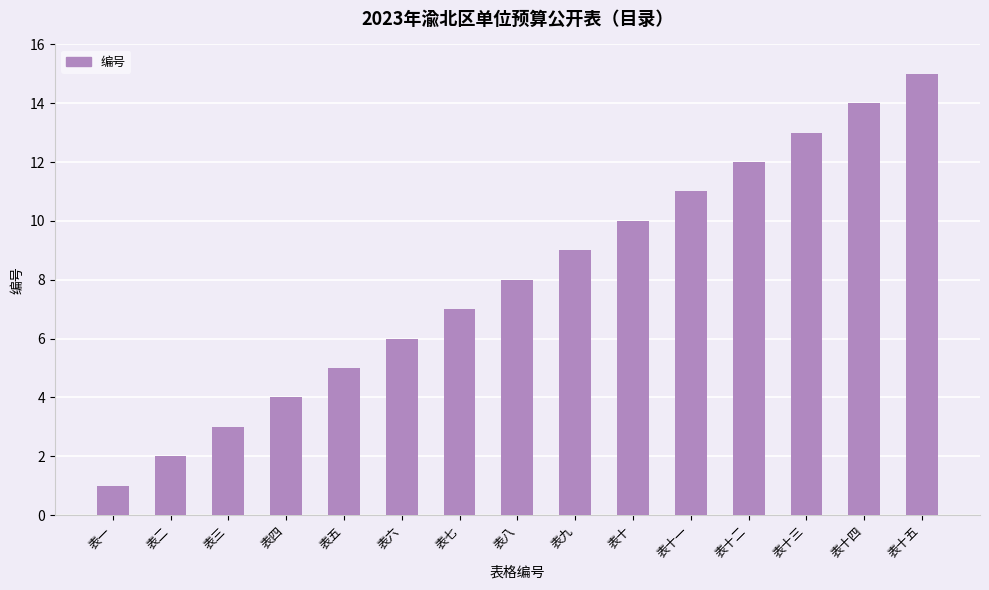

Which has a higher value, 表五 or 表三?

表五